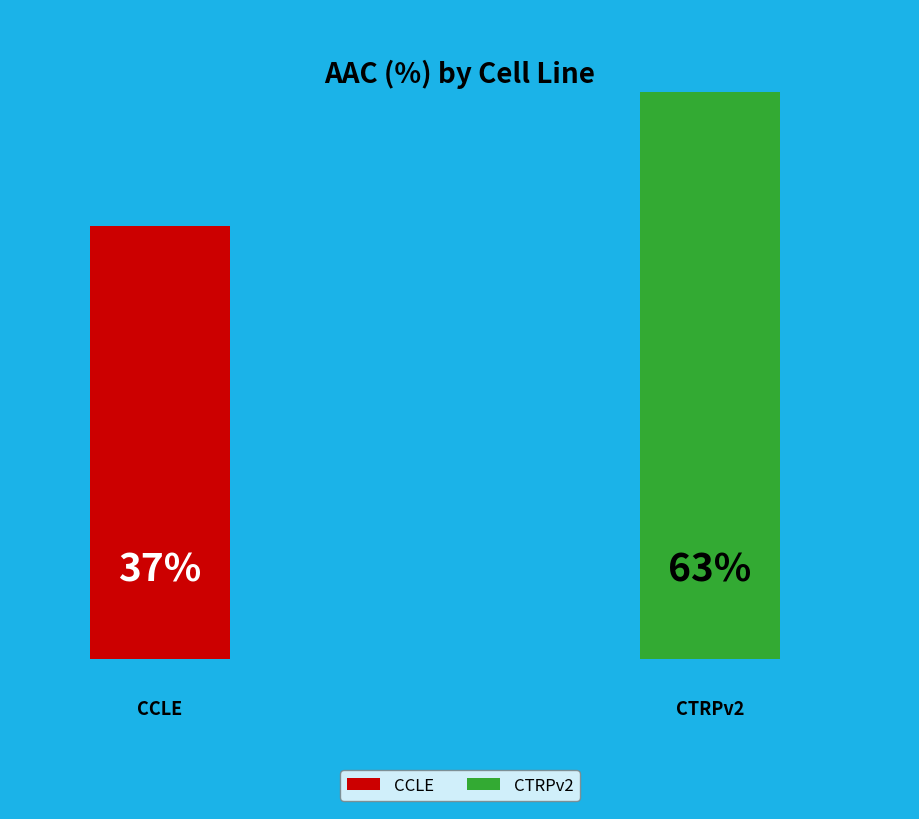

To the nearest percent, what portion does CTRPv2 represent?

63%